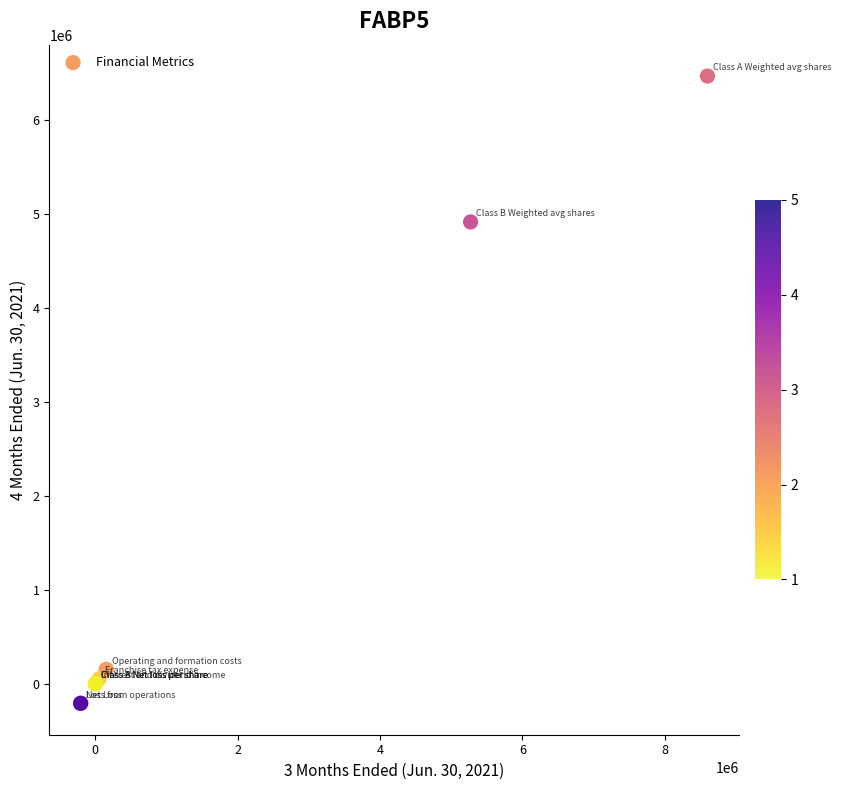

What Y value in the scatter plot is closest to 3129827?

4915289.0